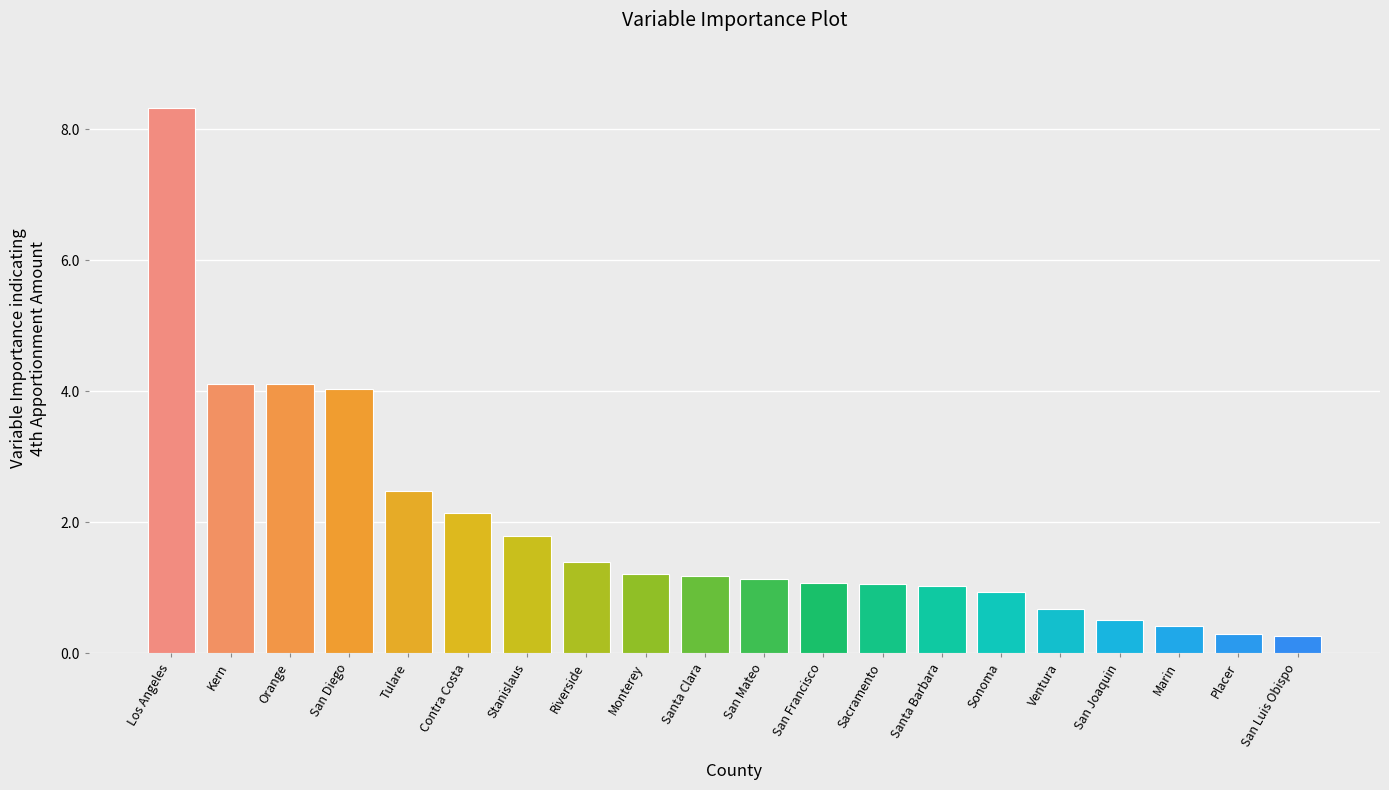

At which label does the data first exceed 117996?

Los Angeles